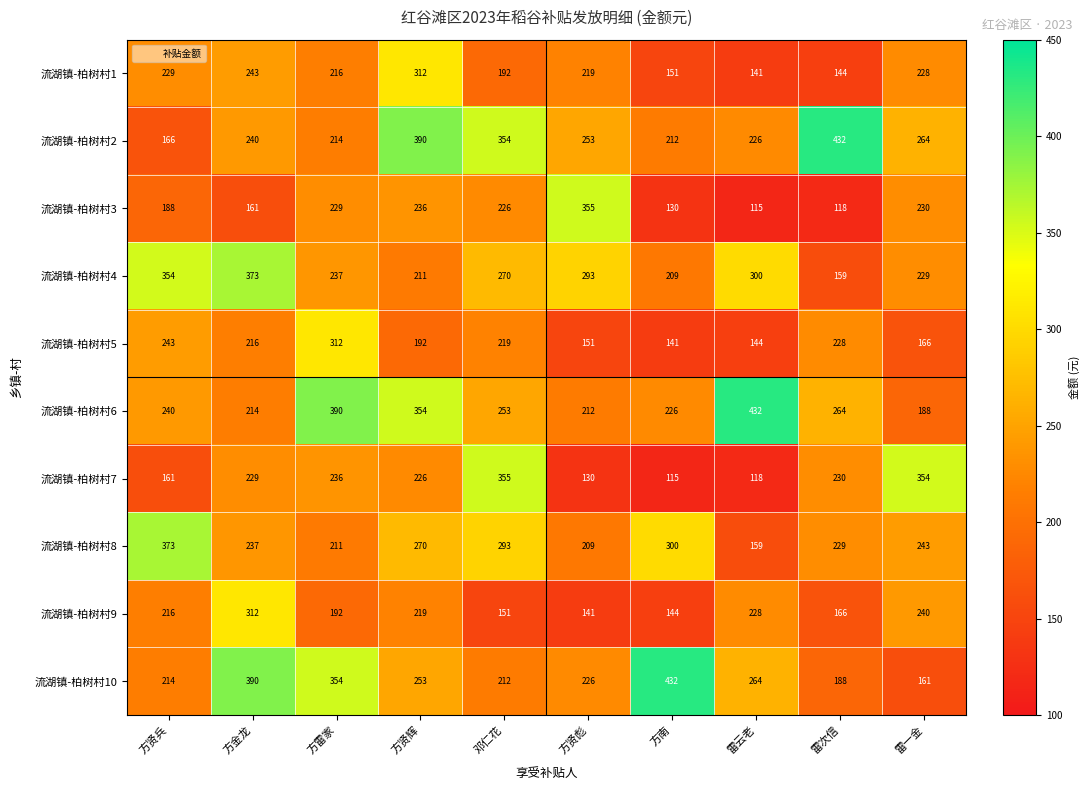

What is the spread (max minus min) of values at 方南?

317